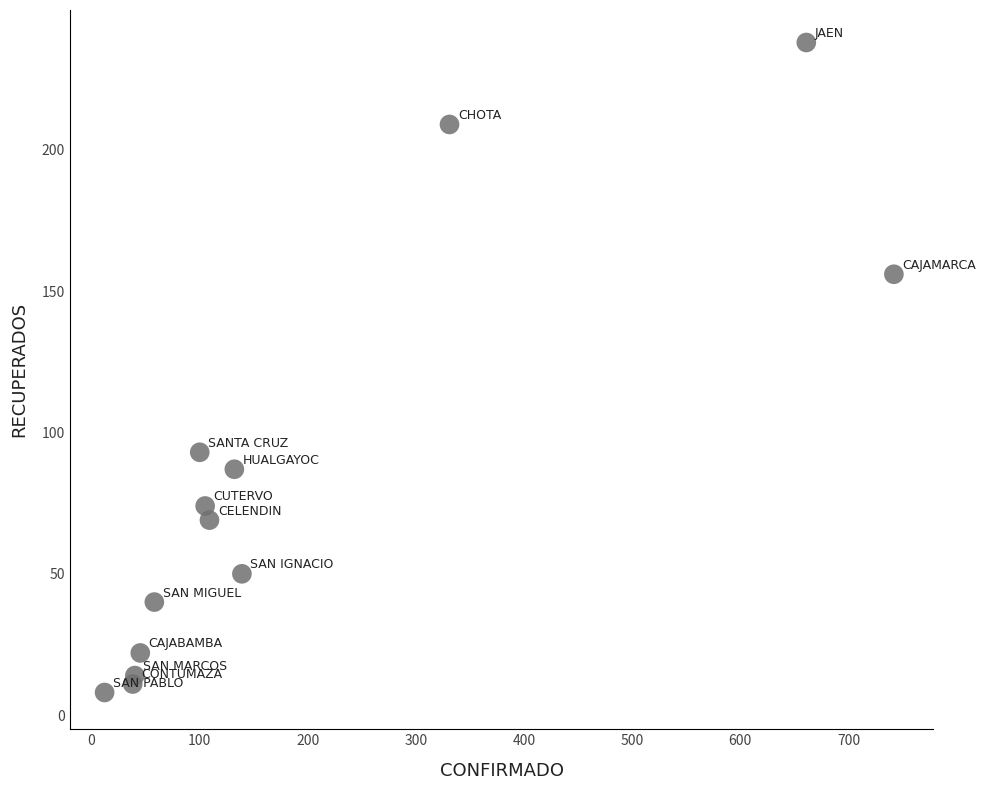

What is the range of Y values (max minus min)?

230